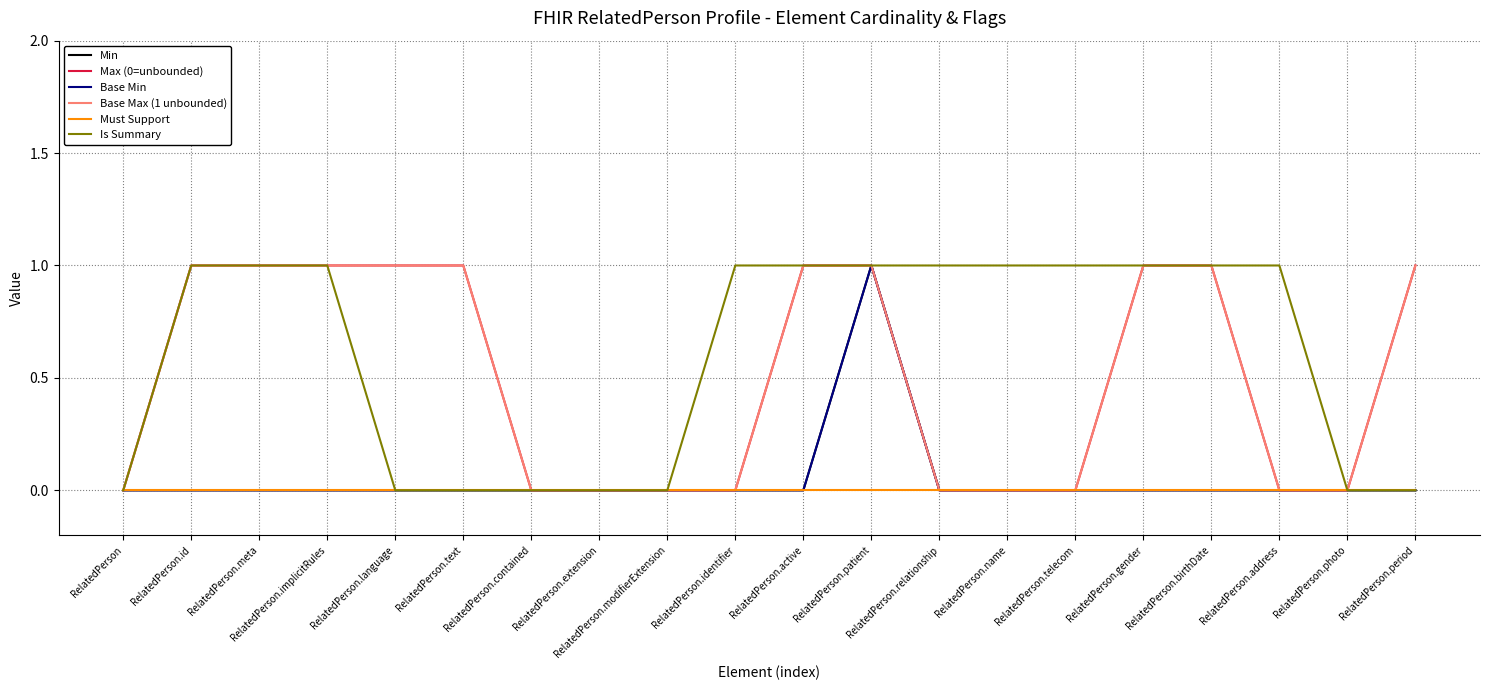

Which series has the largest range (max minus min)?

Min